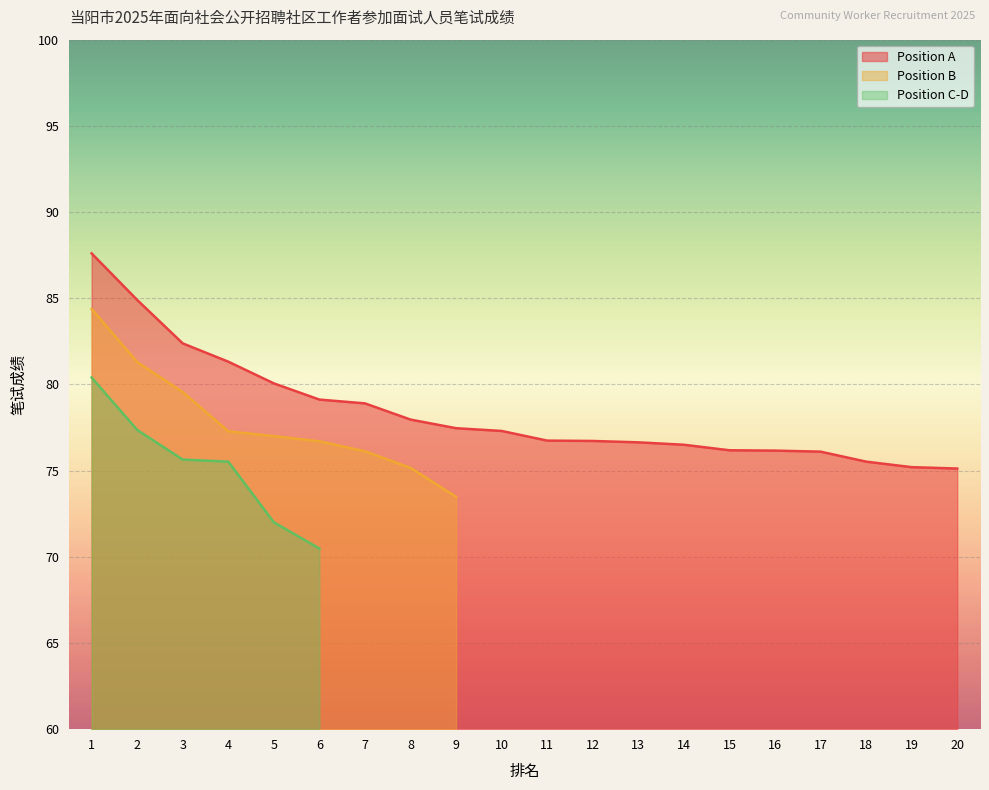

What is the value of the Position A point at the 2nd from the left?

84.9